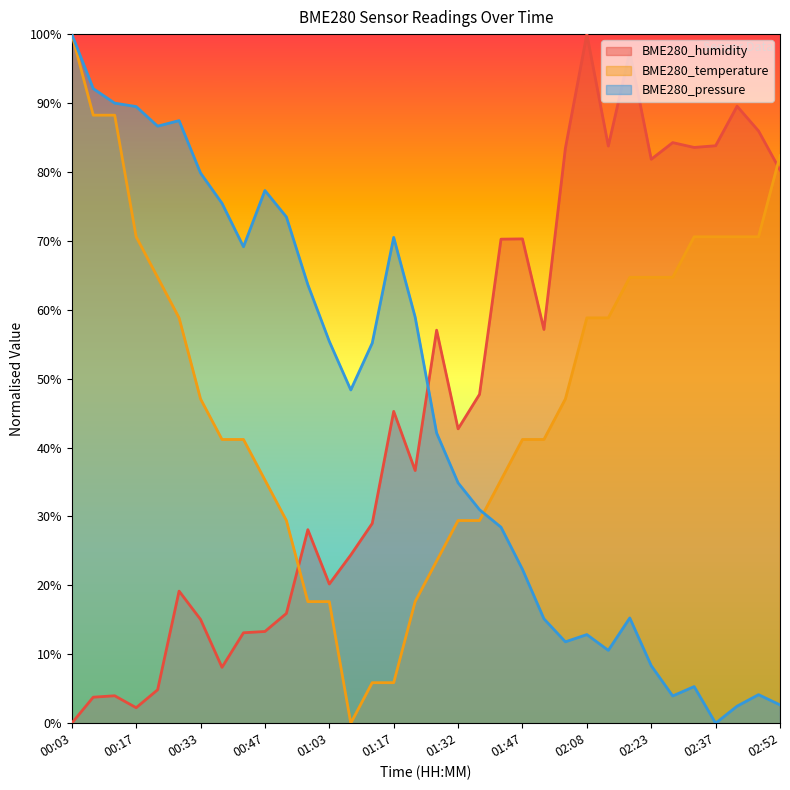

At which category does the chart reach its peak across all series?

02:08